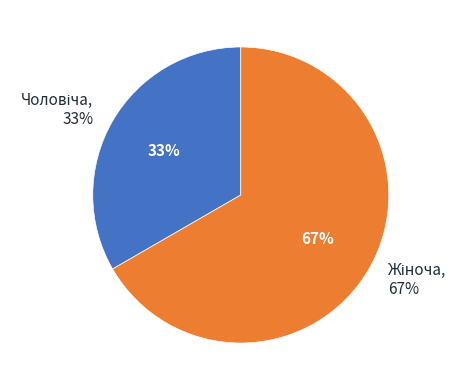

True or false: Чоловіча accounts for 23% of the total.

False